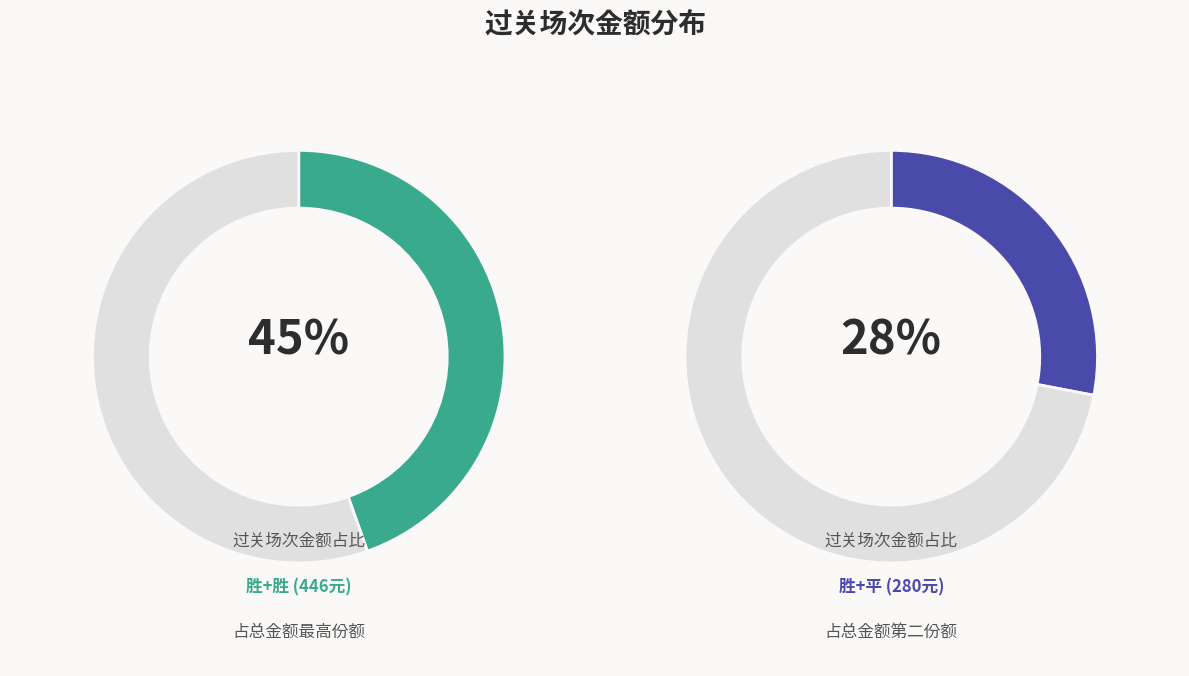

Is it true that 106 is 11% of the pie?

True